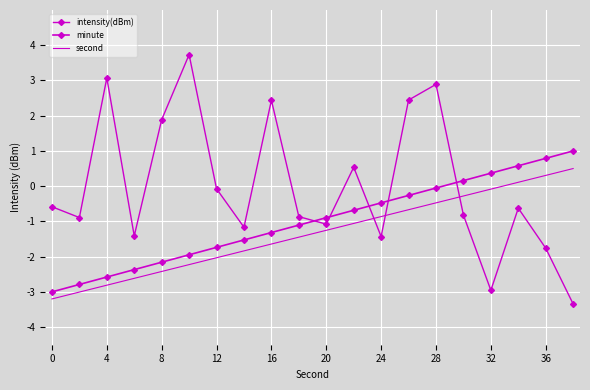

True or false: intensity(dBm) has more than 1 interior local peaks.

True